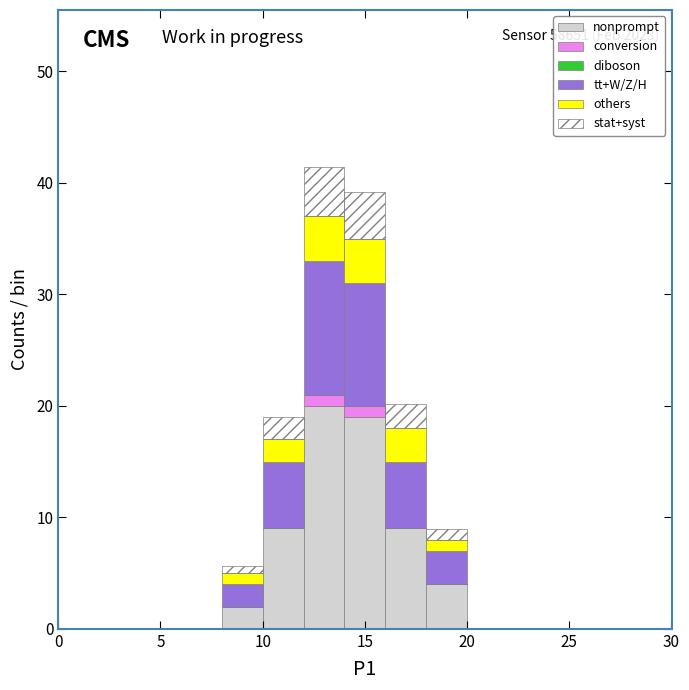

Which range on the x-axis has the tallest stacked bar (by total height)?

12 to 14